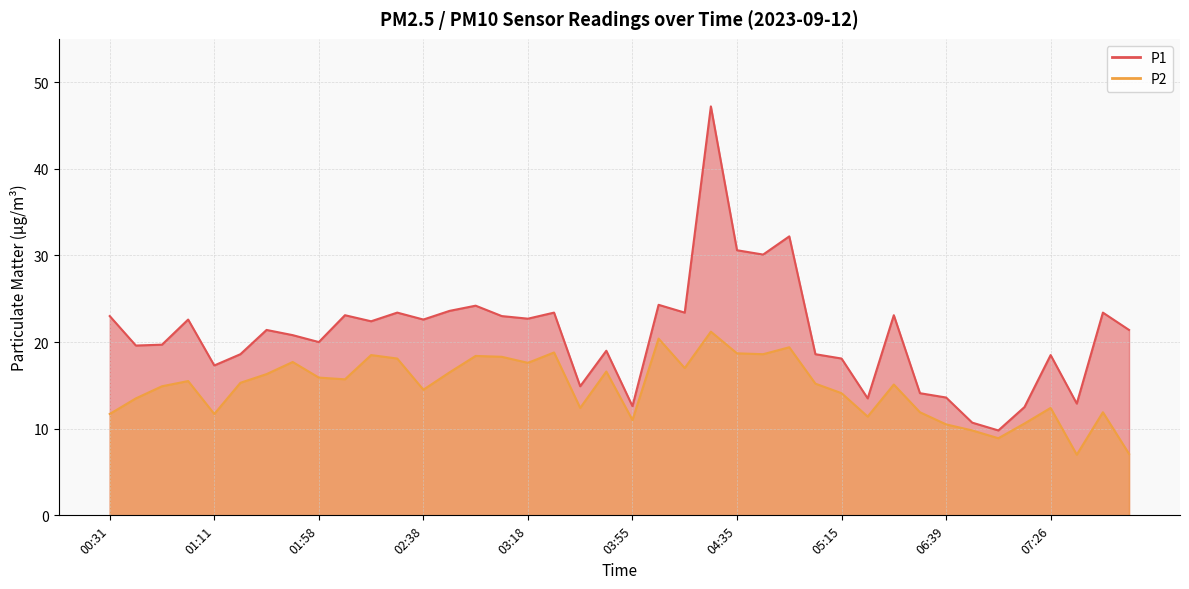

What is the average value of the P2 series?

14.8